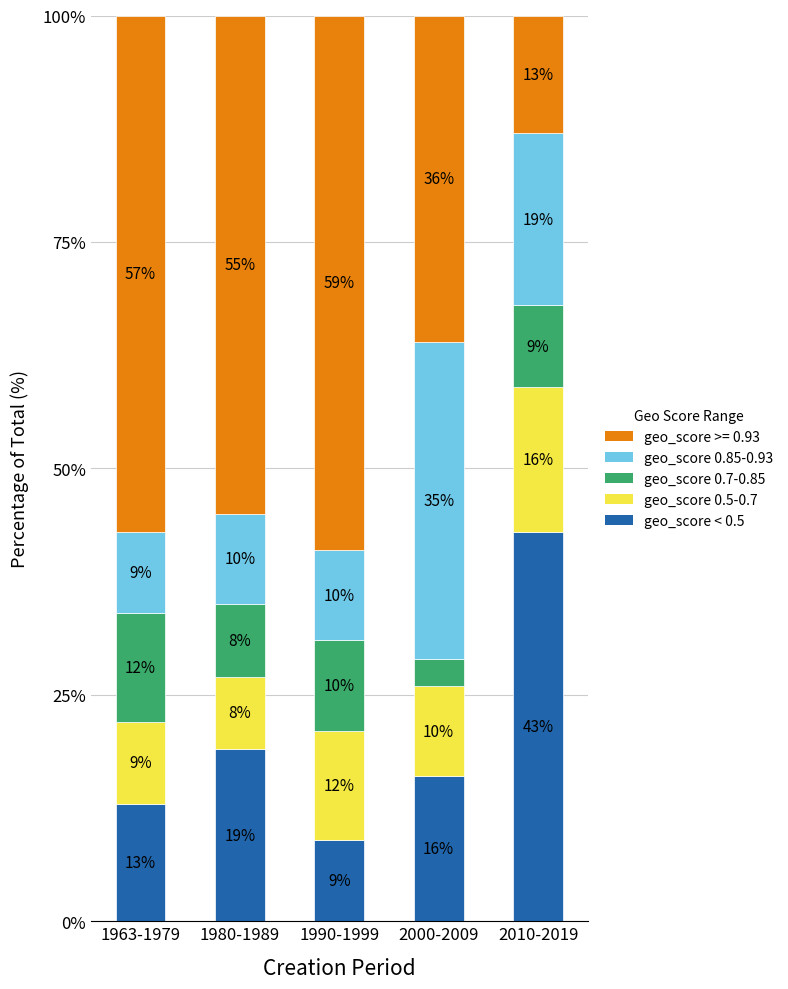

Which category has the highest value in the geo_score < 0.5 series?

2010-2019